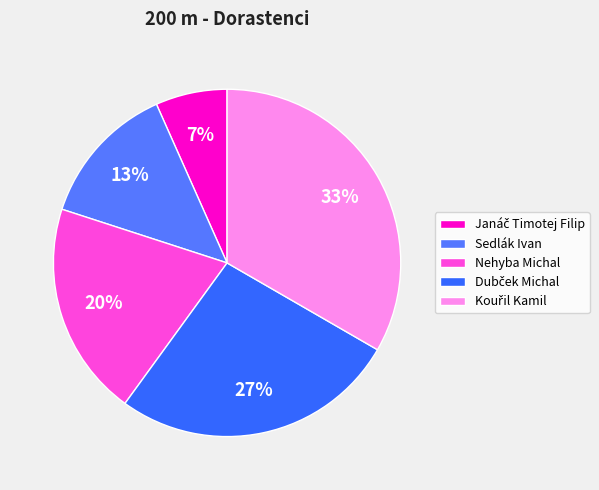

How many segments does this pie chart have?

5